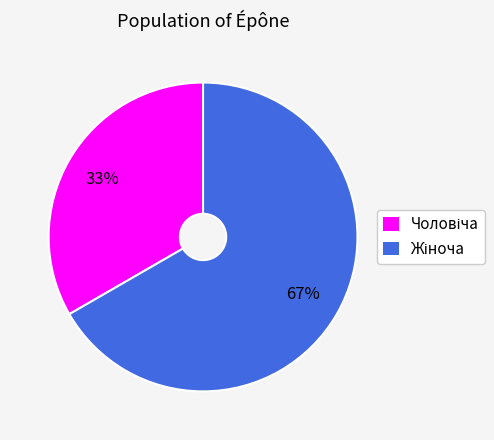

To the nearest percent, what is the average slice percentage?

50%